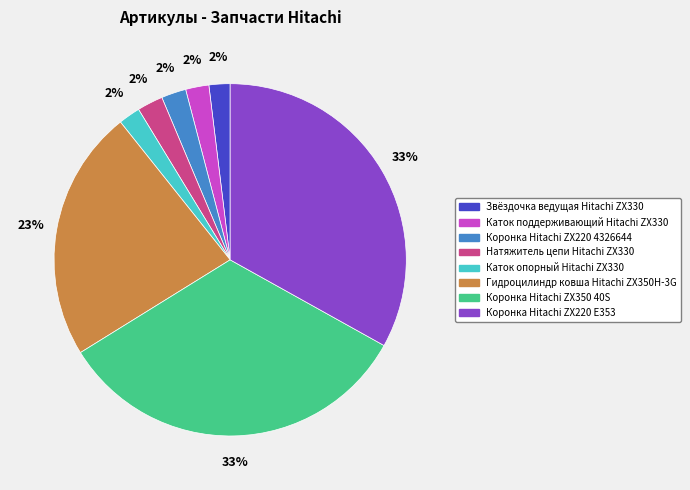

The Коронка Hitachi ZX220 4326644 slice represents 2% of the pie. True or false?

True